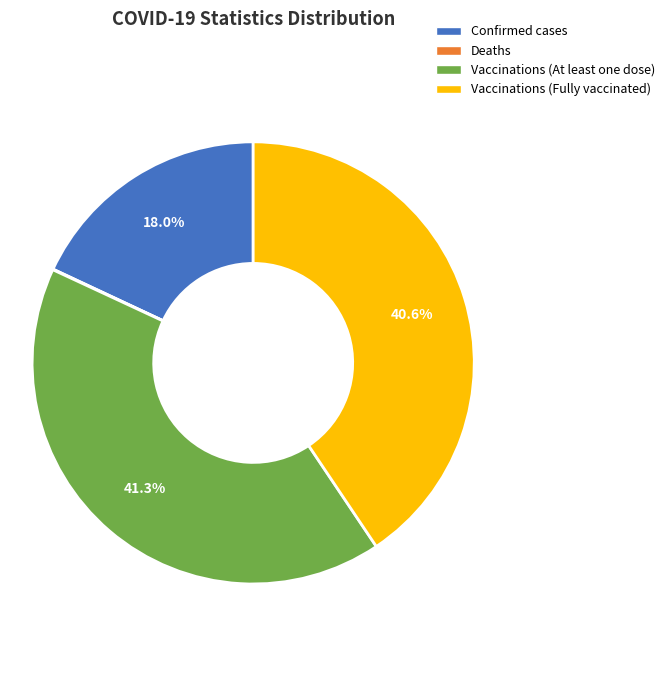

Do Vaccinations (Fully vaccinated) and Confirmed cases together represent more than half of the pie?

Yes